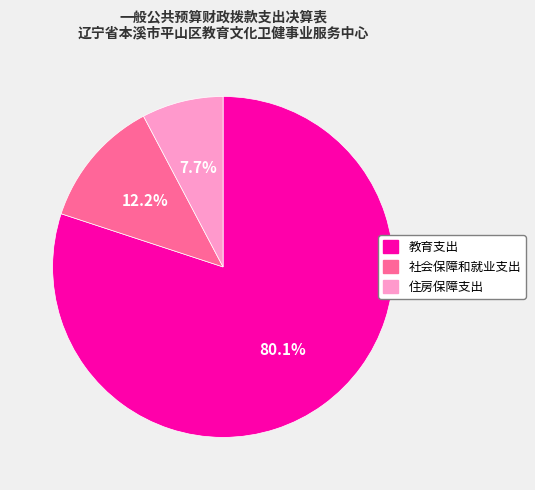

Rank the categories by value from lowest to highest.

住房保障支出, 社会保障和就业支出, 教育支出